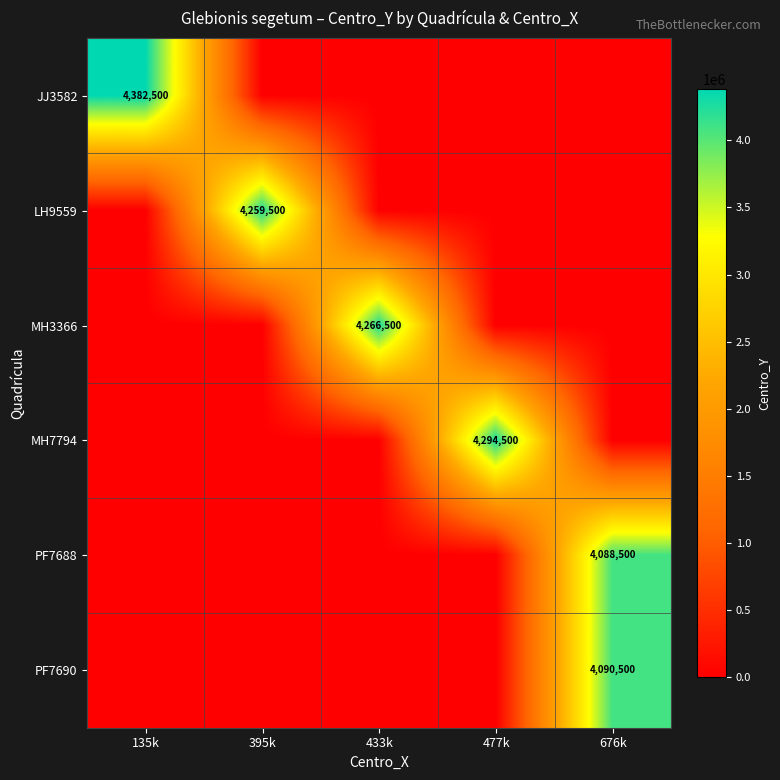

Which label corresponds to the largest value in the chart?

135k